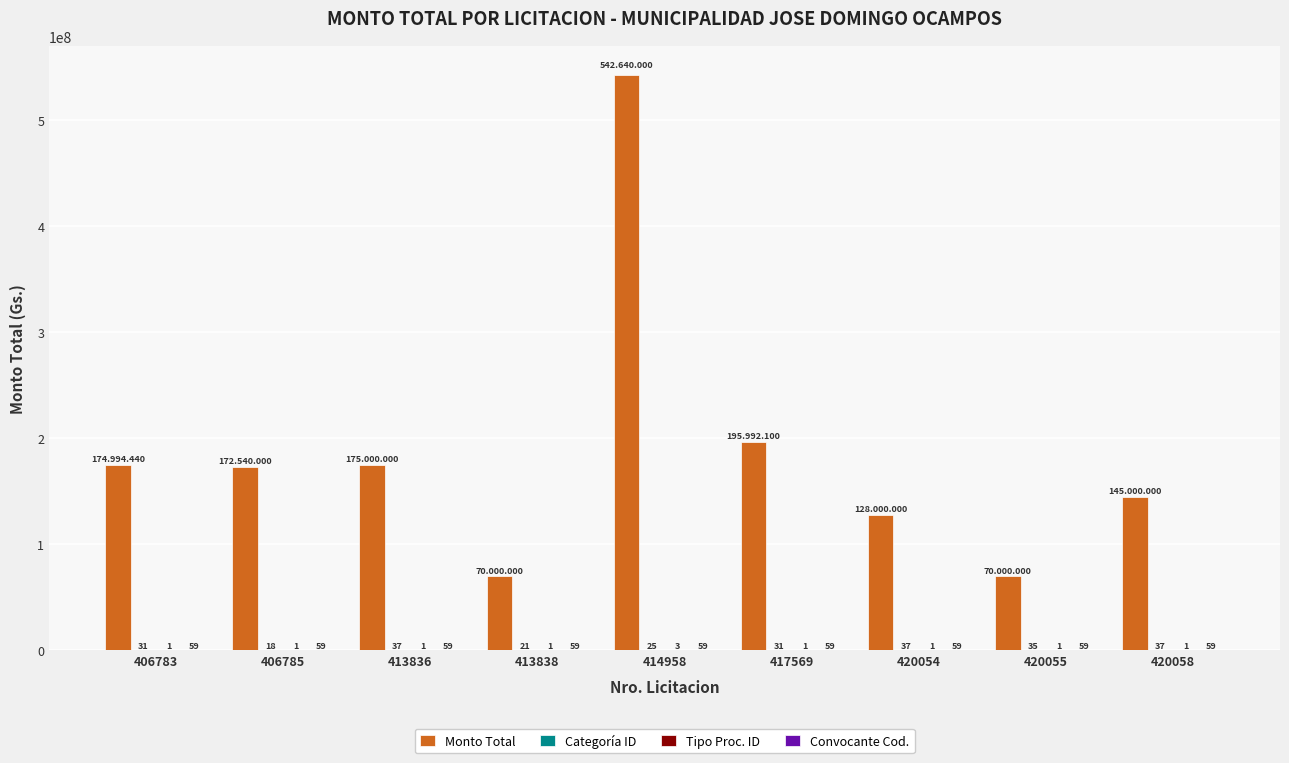

At which category is the sum across all series the highest?

414958